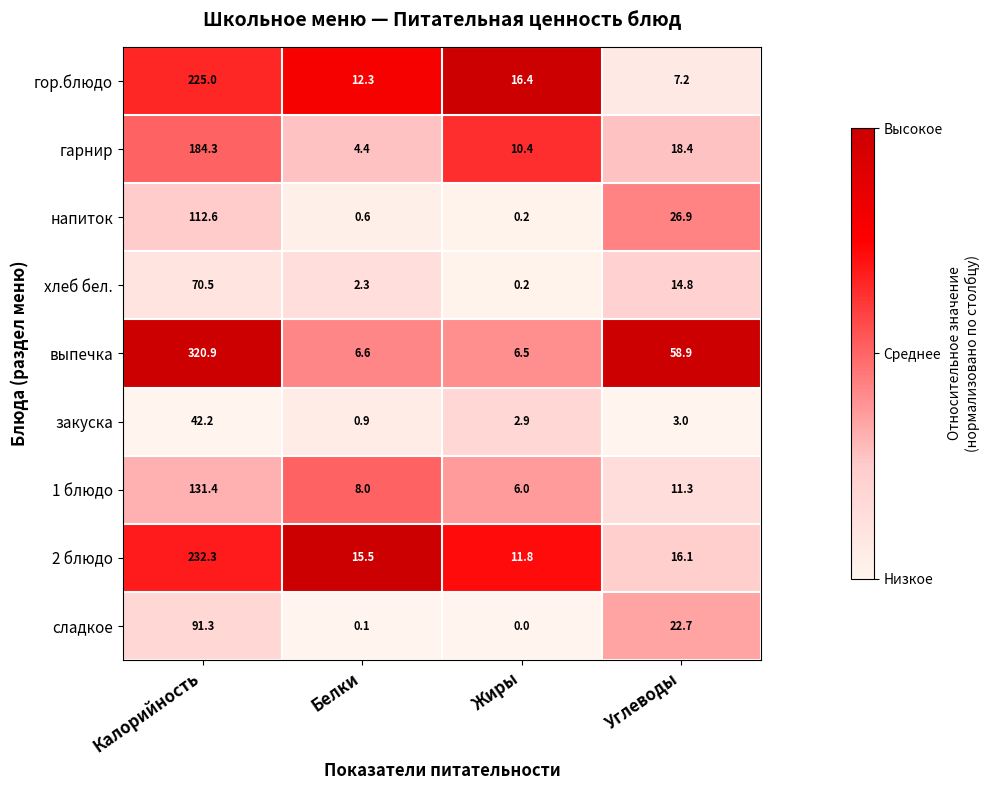

Which series has the largest total across all categories?

выпечка